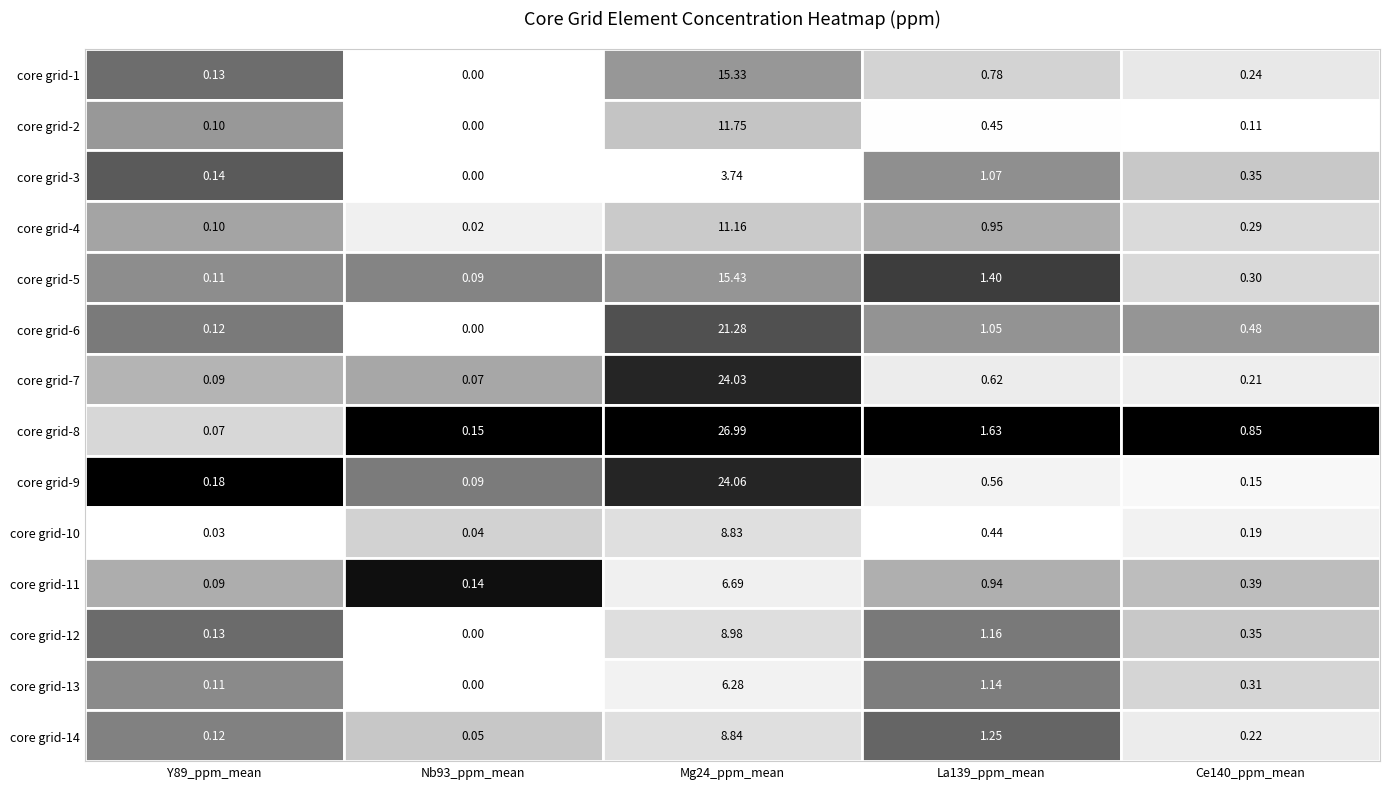

At how many categories does at least one series exceed 26?

1